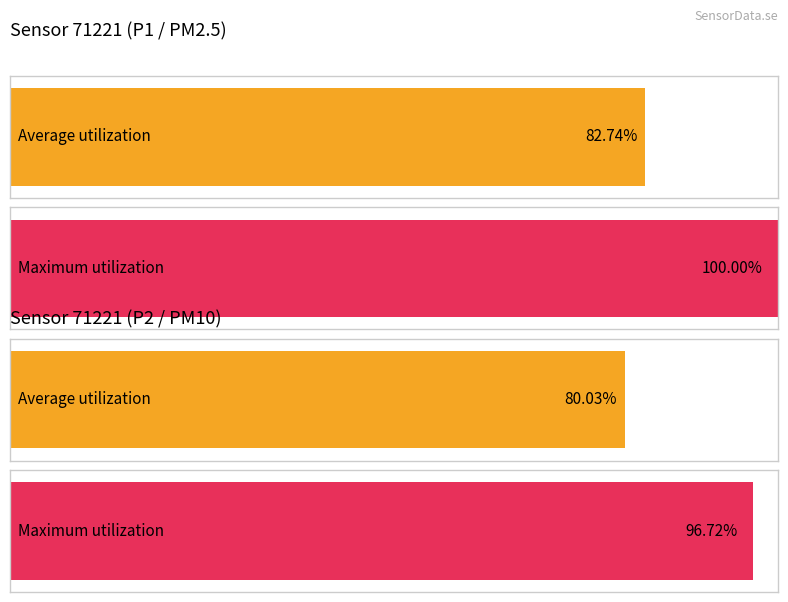

At P1, list the series in order from smallest to largest.

Average utilization, Maximum utilization